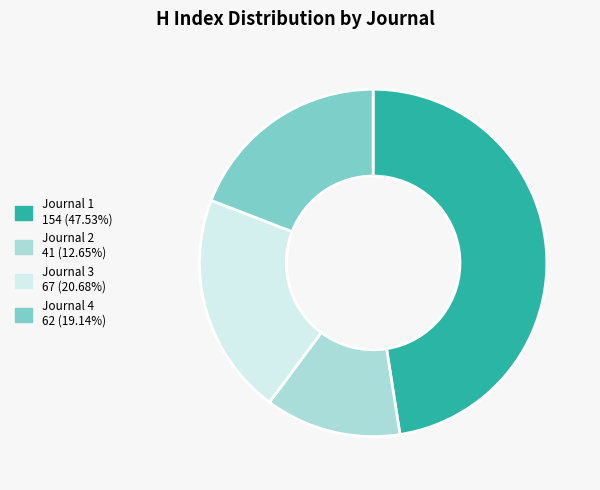

Does any single category account for the majority?

No